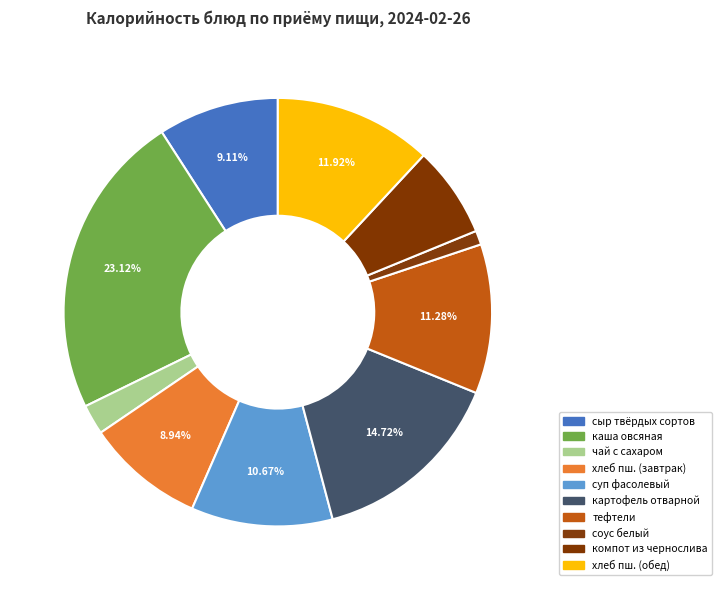

How many slices are in this pie chart?

10